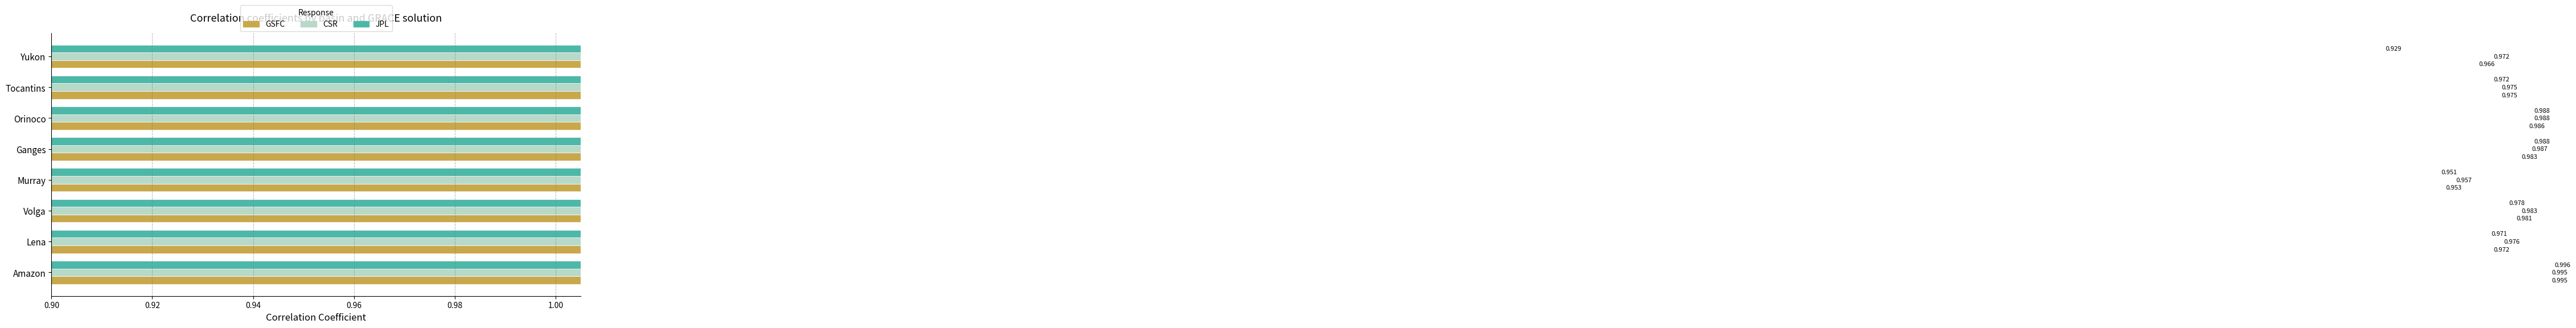

Which series has the widest spread of values?

JPL